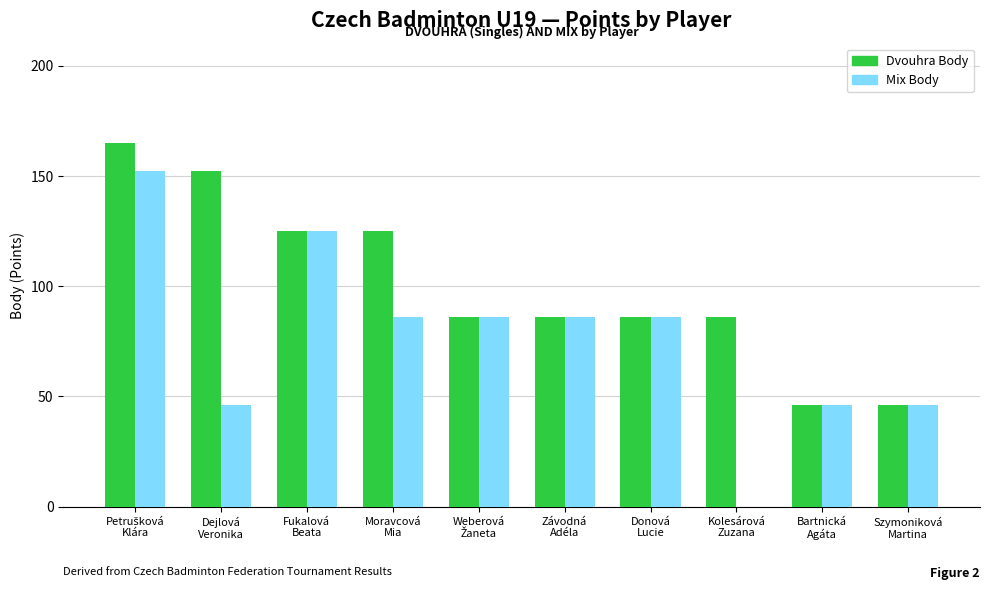

What is the total value across all series at Bartnická
Agáta?

92